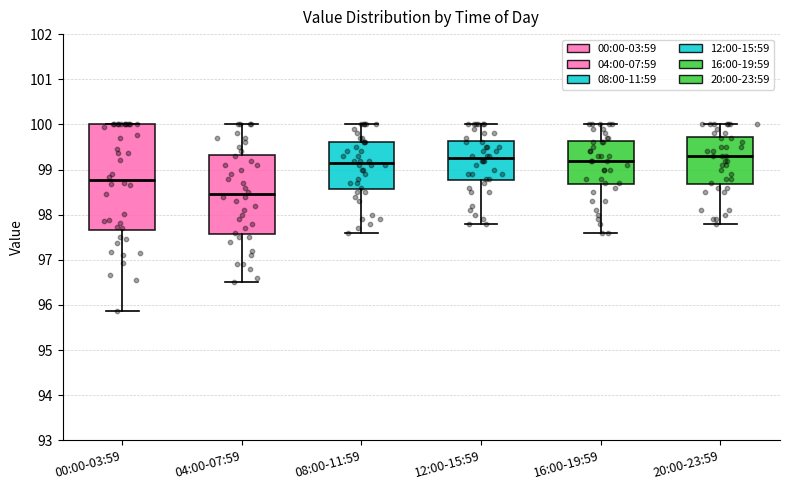

Which box is the tallest, from its lower edge to its upper edge?

00:00-03:59